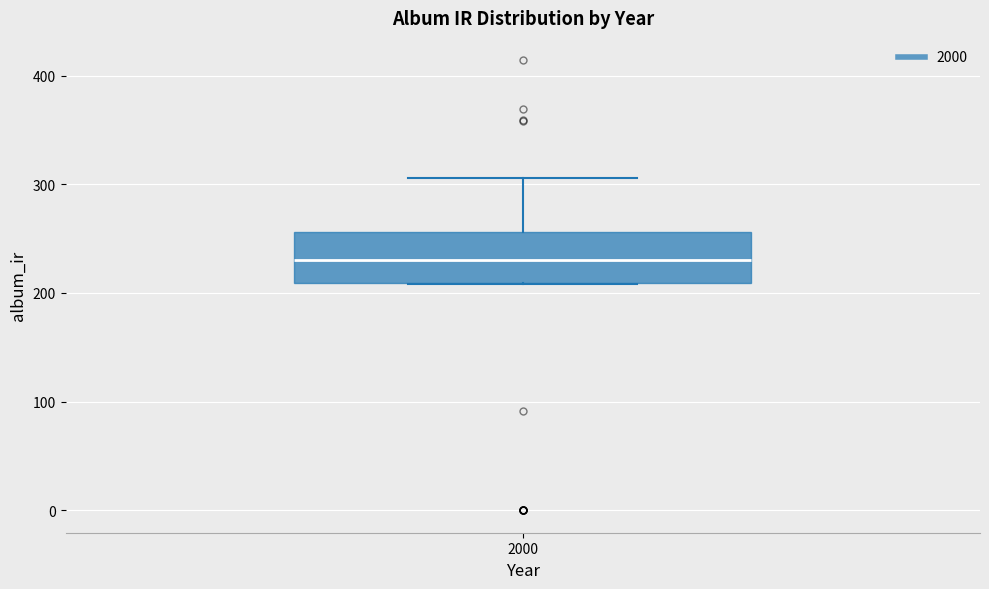

Transcribe this box plot: give where the median line is, the range the box spans, and where the two whiskers end, as read against the y-axis. The values are not printed on the chart, so give them approximately, as read against the axis.

median 230, box 210 to 260, whiskers 210 to 310